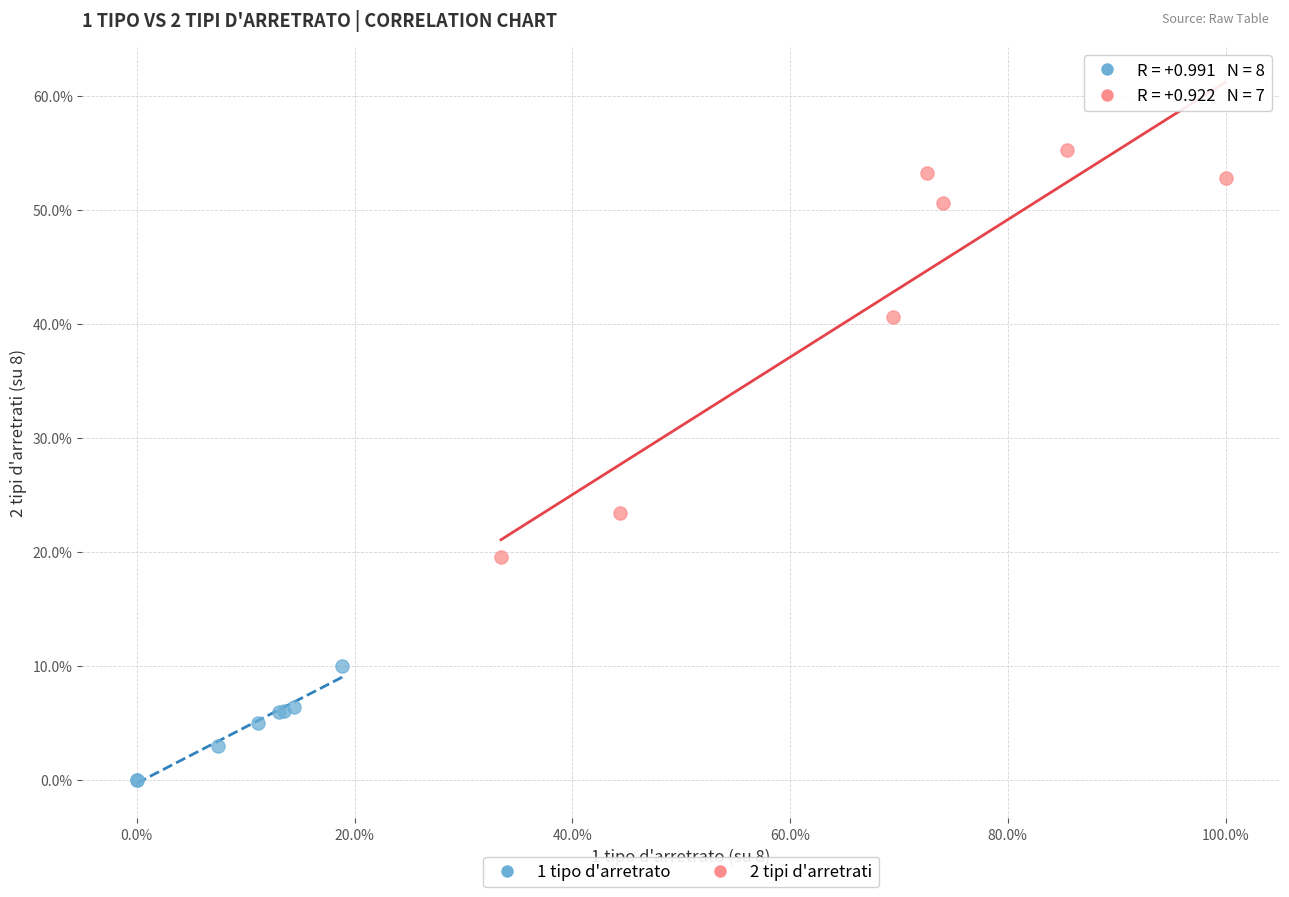

Which series contains the highest Y value?

2 tipi d'arretrati